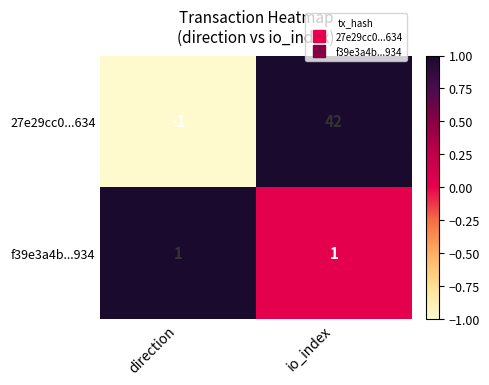

What is the difference between the maximum and minimum values in the 27e29cc0...634 series?

43